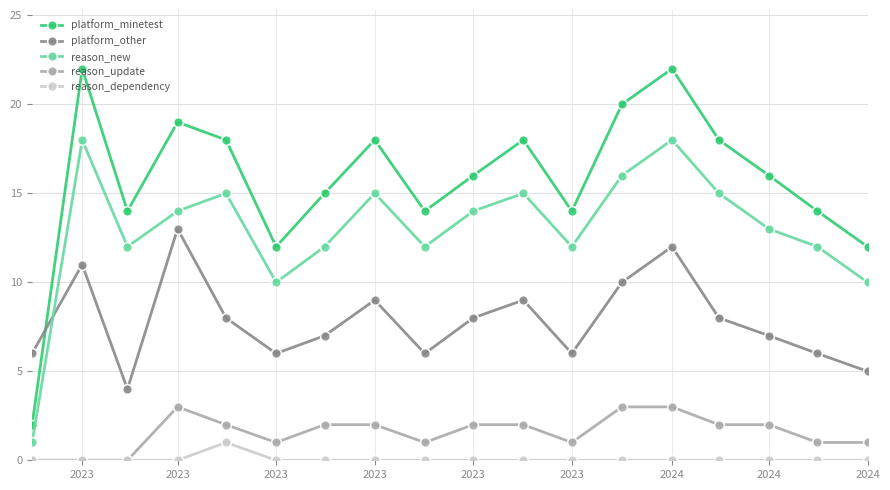

True or false: platform_minetest and platform_other cross at least once.

True